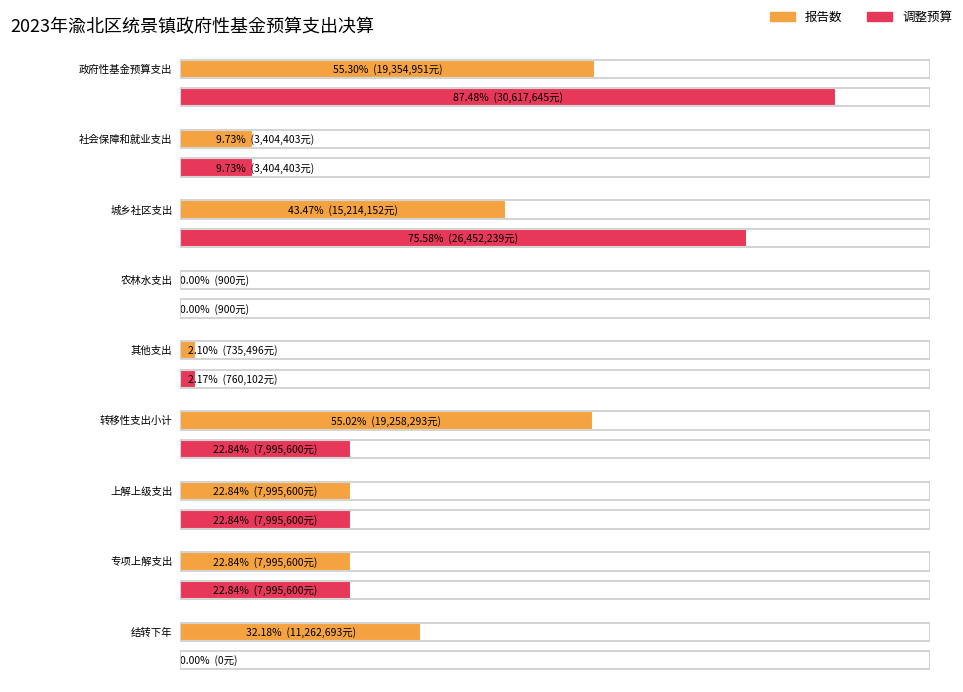

What is the sum of the 报告数 values at 转移性支出小计 and 农林水支出?

19259193.4